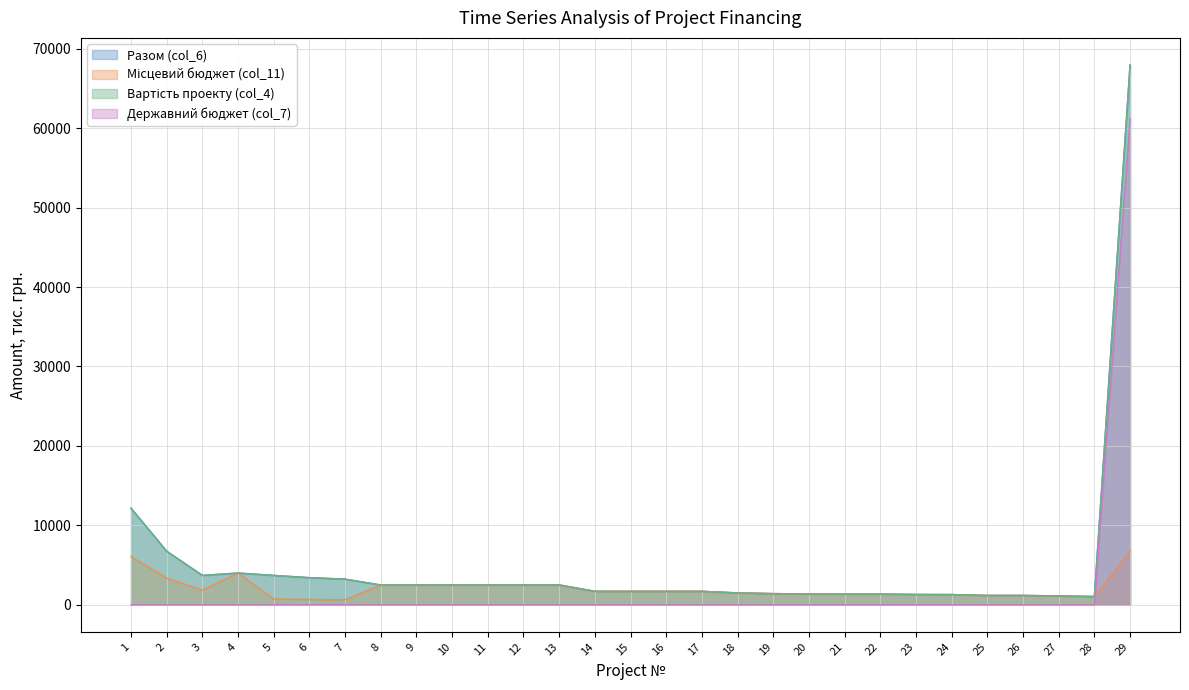

Which has a higher value, 17 or 11?

11